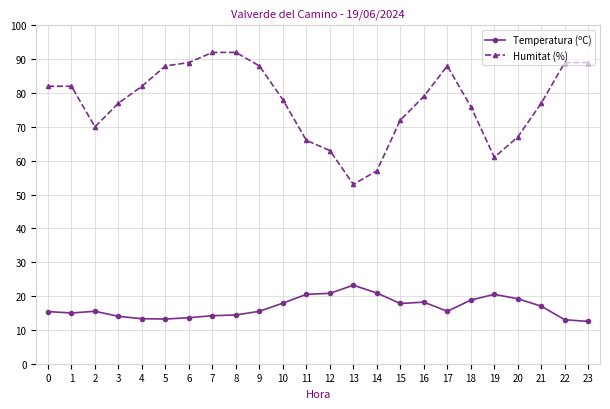

Rank the series by their average value, from lowest to highest.

Temperatura (ºC), Humitat (%)